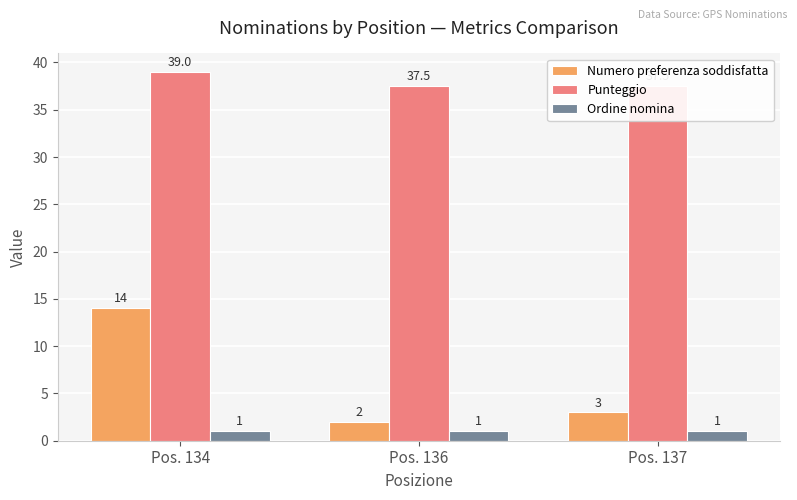

Which series changed the most between Pos. 134 and Pos. 137?

Numero preferenza soddisfatta